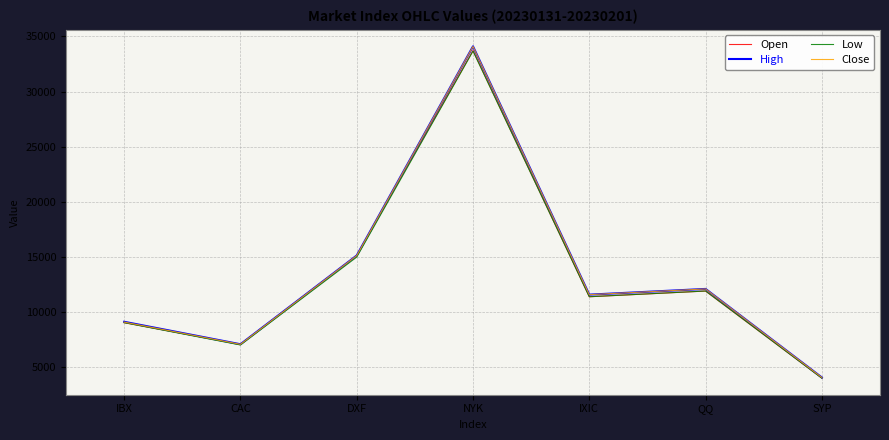

What is the total value across all series at DXF?

60384.6